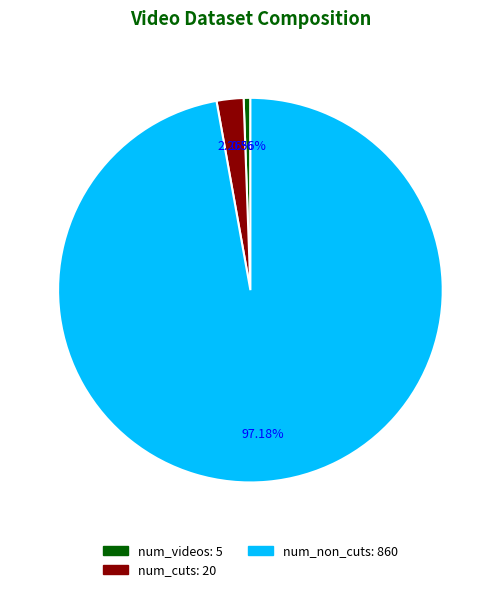

Is the sum of num_non_cuts and num_videos greater than half?

Yes